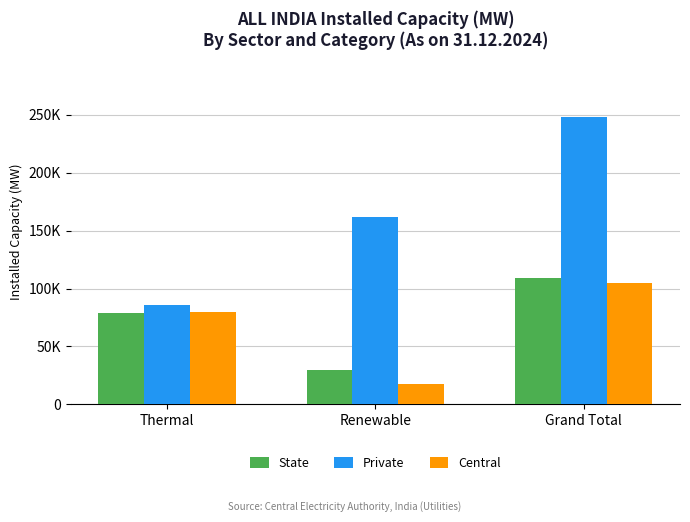

What are all the series names shown in the legend?

State, Private, Central